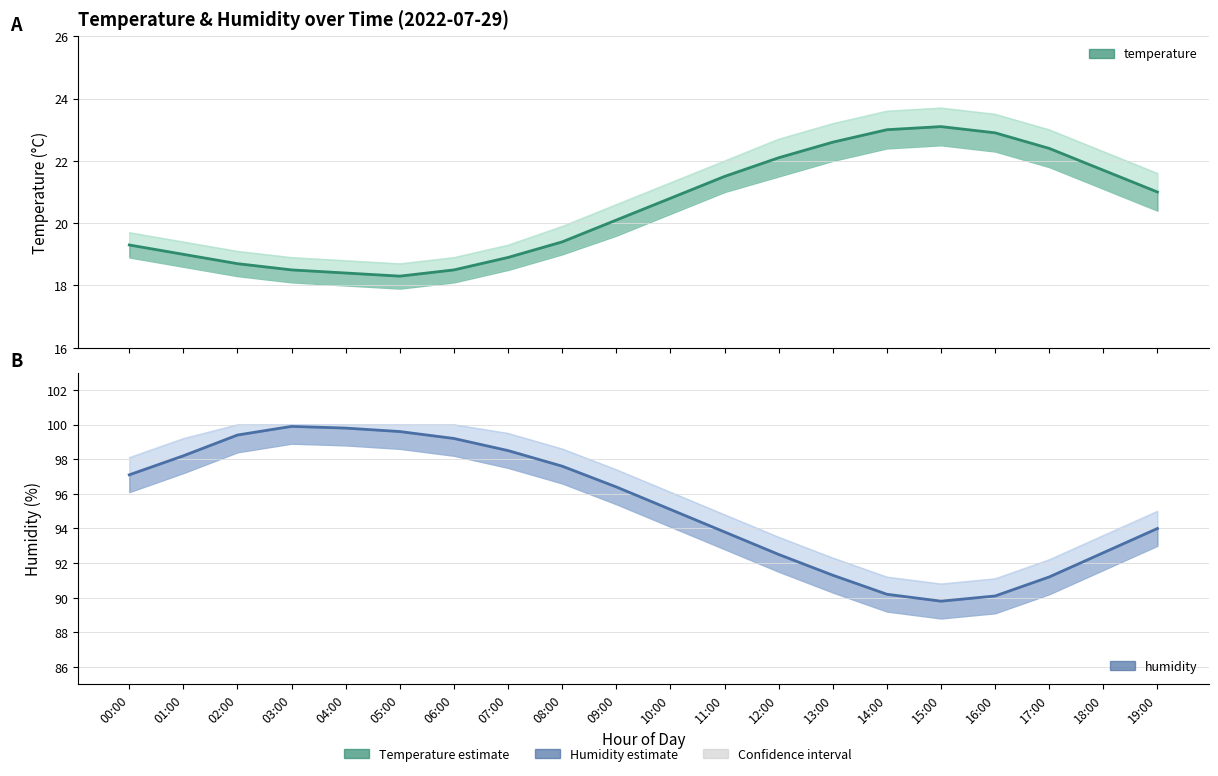

What position from the left is 16:00?

17